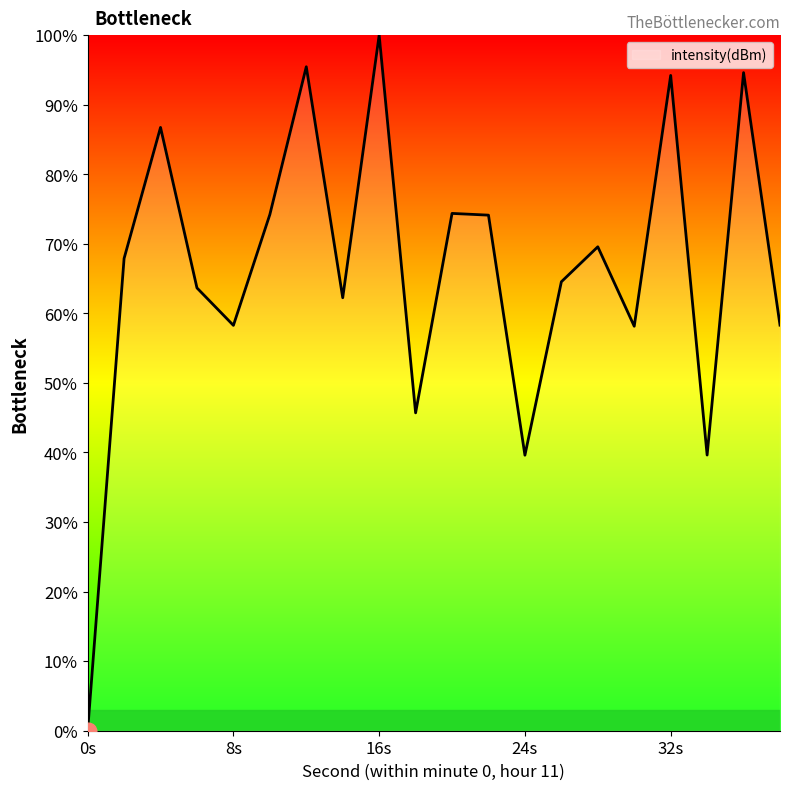

What is the difference between the maximum and minimum values?

100.0